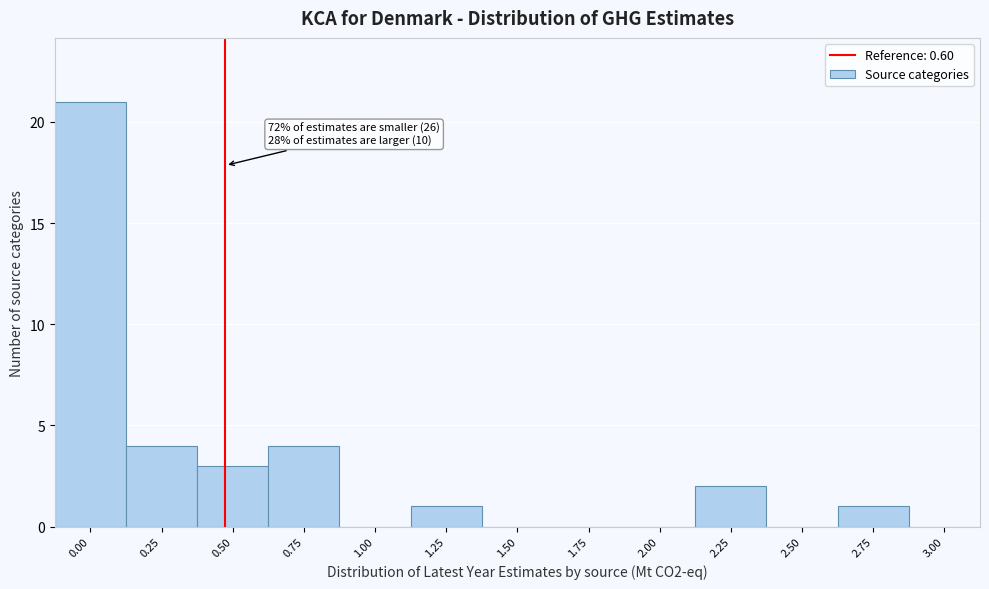

Reading left to right, list all the values displayed in this chart.

0.00=21	0.25=4	0.50=3	0.75=4	1.00=0	1.25=1	1.50=0	1.75=0	2.00=0	2.25=2	2.50=0	2.75=1	3.00=0